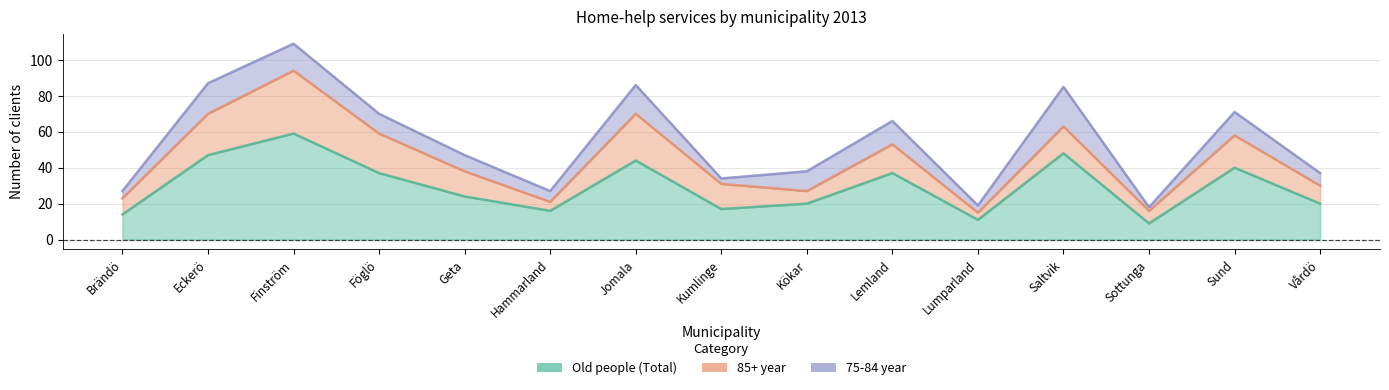

Read the Old people (Total) value at Hammarland.

16